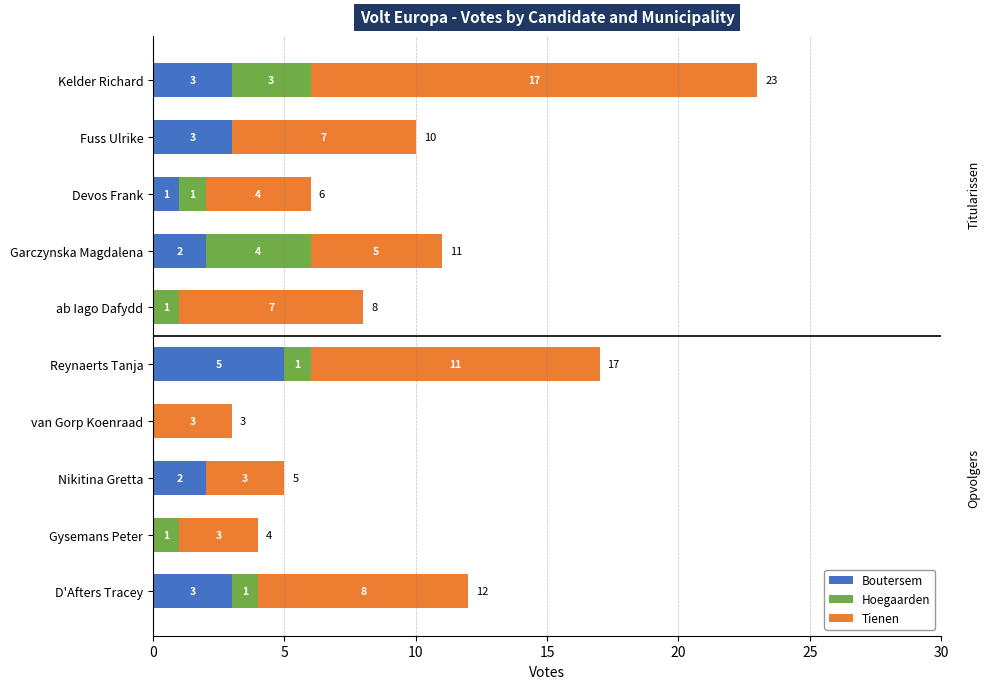

Is it true that Boutersem equals 2 at Nikitina Gretta?

True